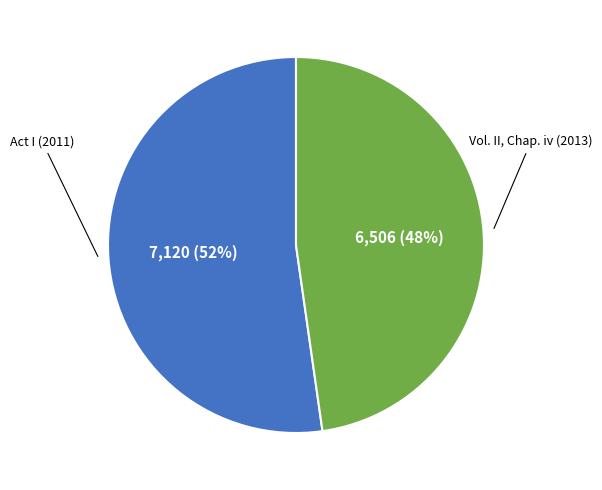

To the nearest percent, what is the average slice percentage?

50%